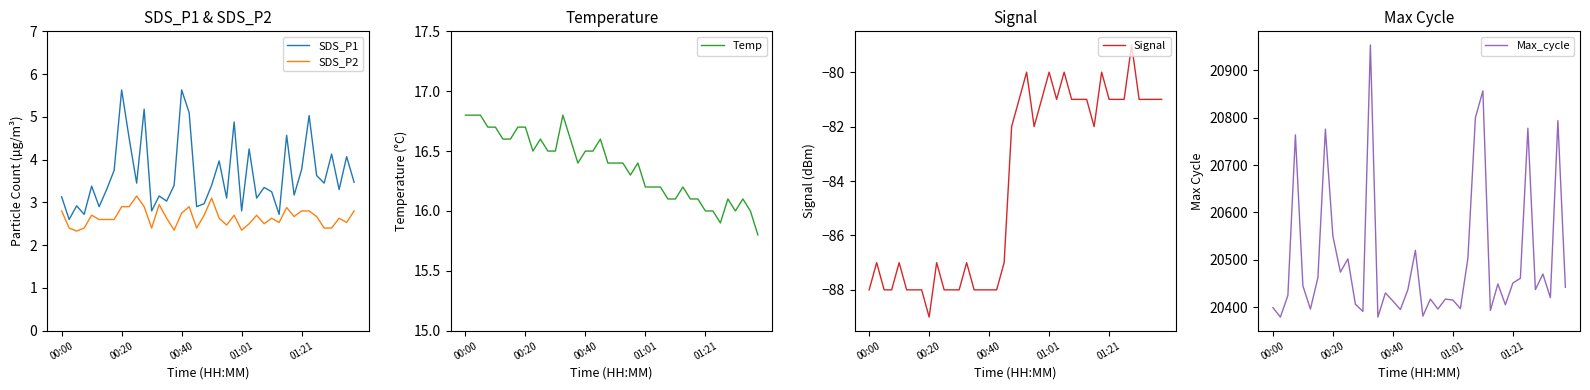

What value does the Max_cycle series have at 13?

20954.0